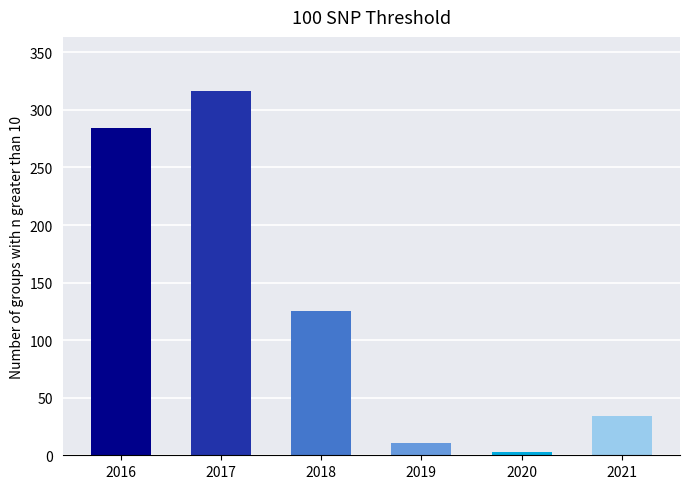

Rank the categories by value from lowest to highest.

2020, 2019, 2021, 2018, 2016, 2017